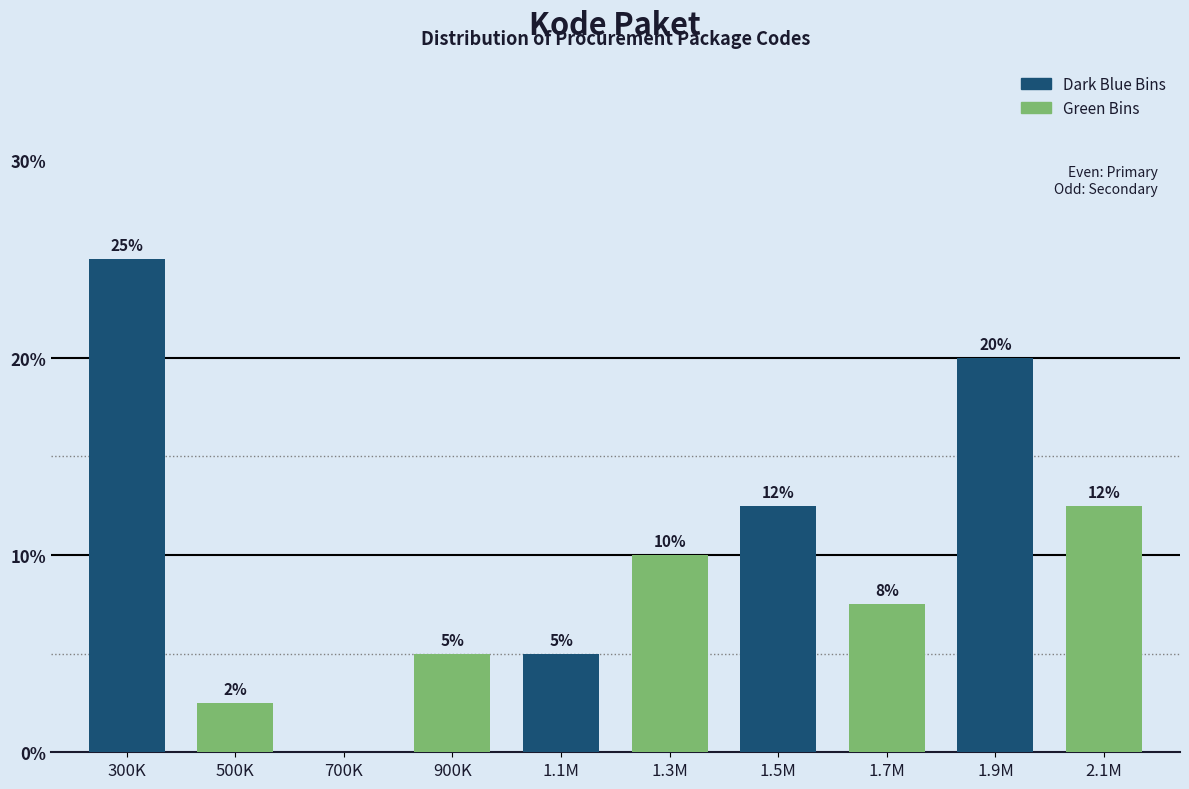

Which label corresponds to the largest value in the chart?

300K